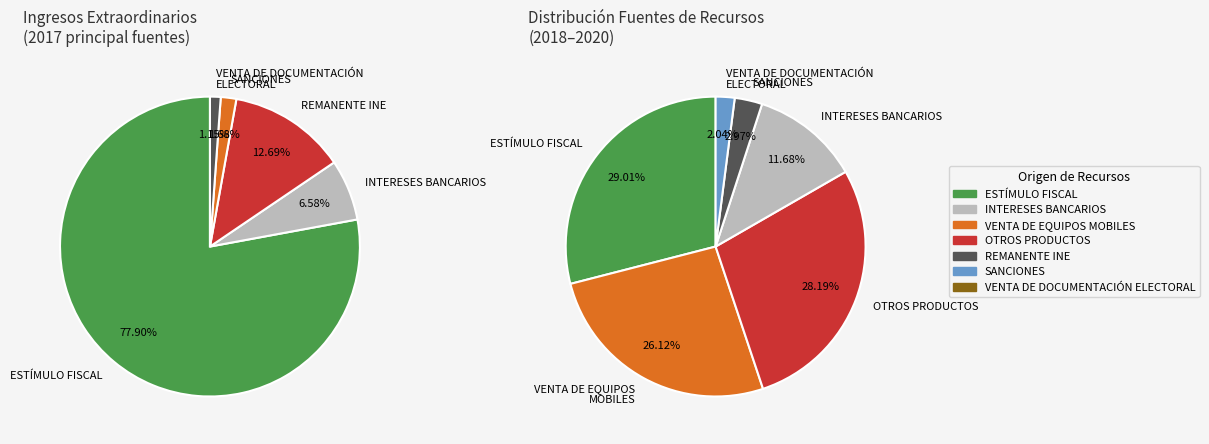

Is INTERESES BANCARIOS the majority of the pie?

No